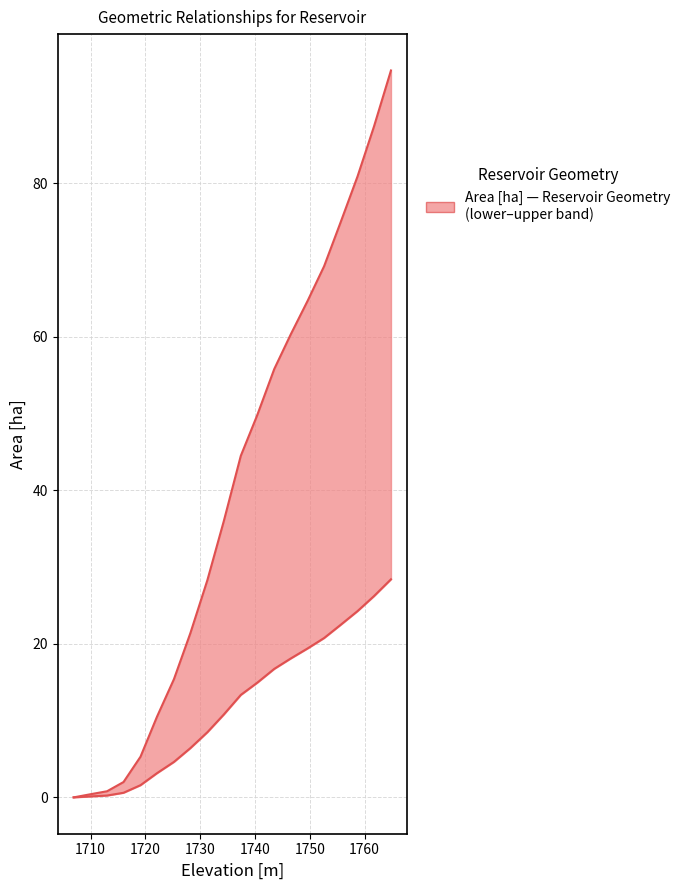

Is the value of Area lower bound at 10 greater than the value of Area [ha] at 12?

No